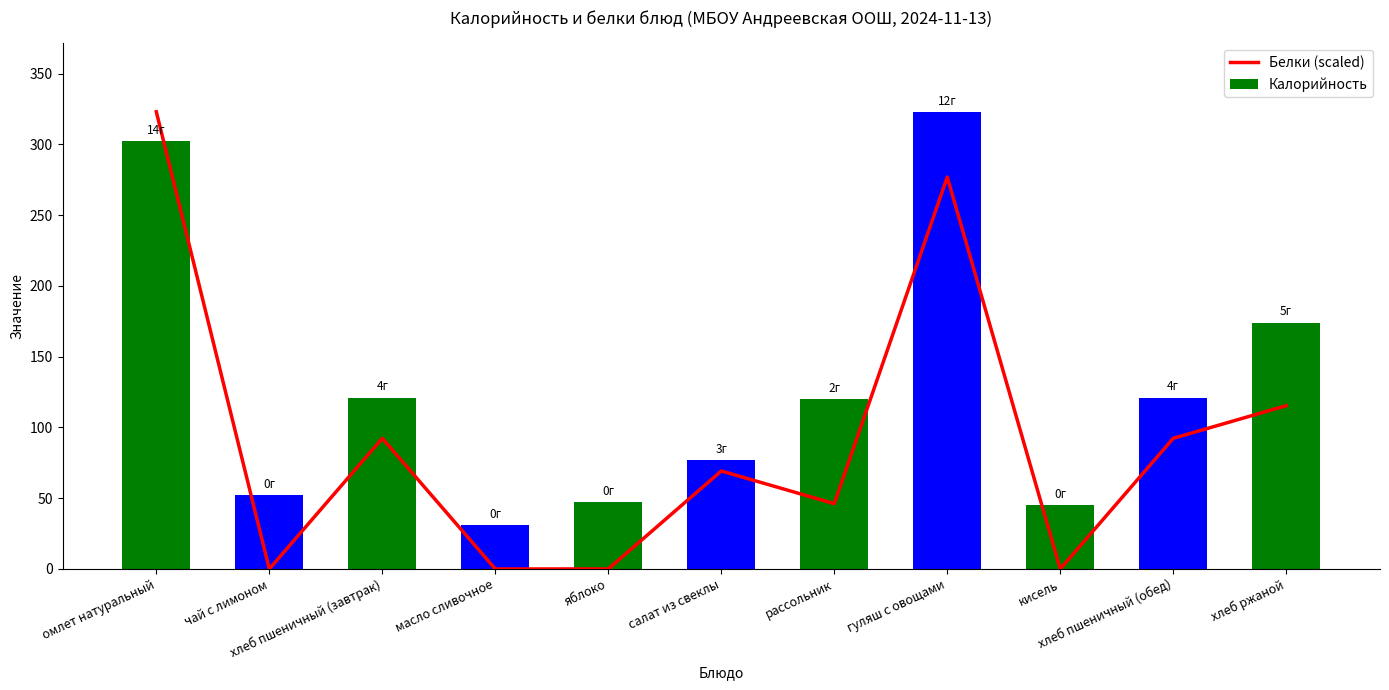

List the series in order of their peak value, lowest first.

Белки (scaled), Калорийность